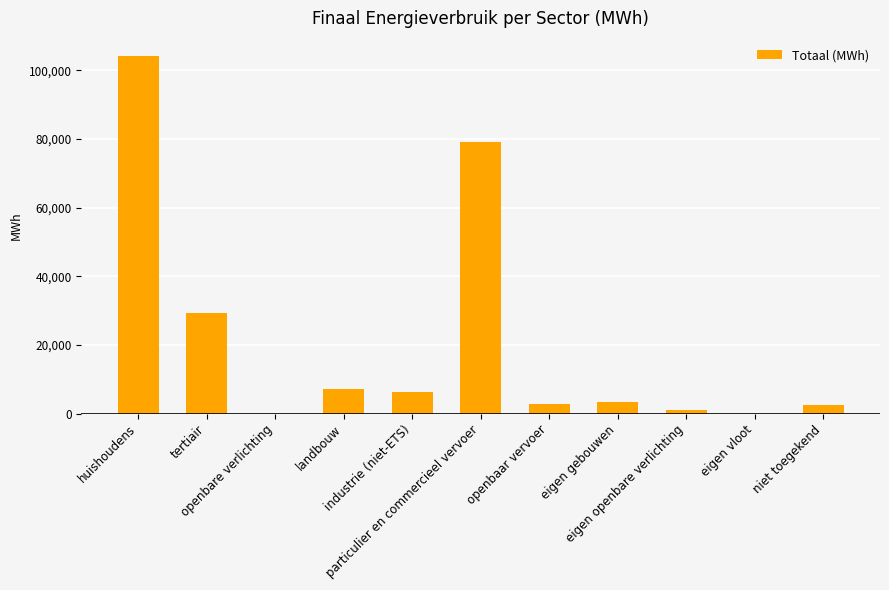

What is the sum of all values?

236100.0